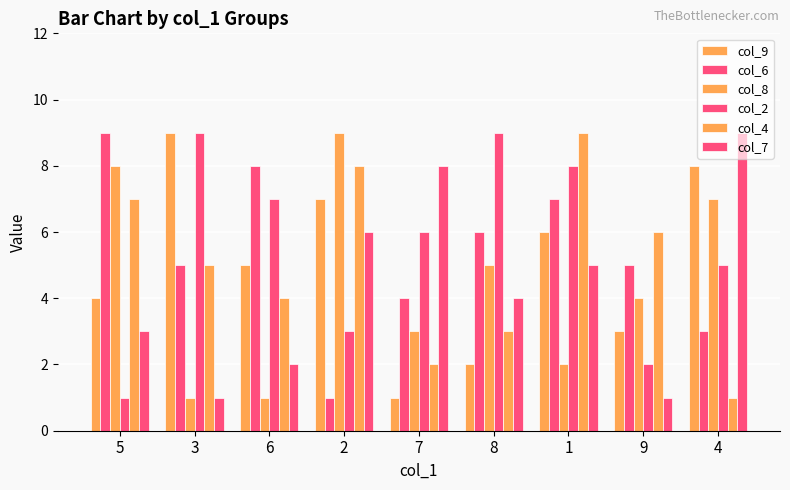

At which label does col_7 reach its minimum?

3